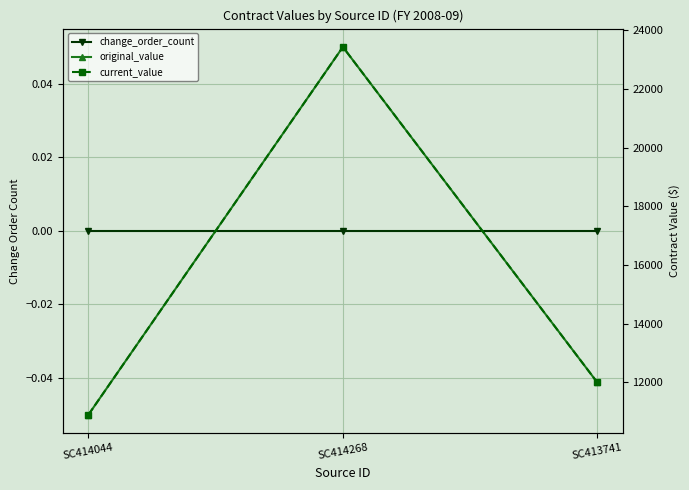

The value of current_value at SC414044 is 10902.2. True or false?

True